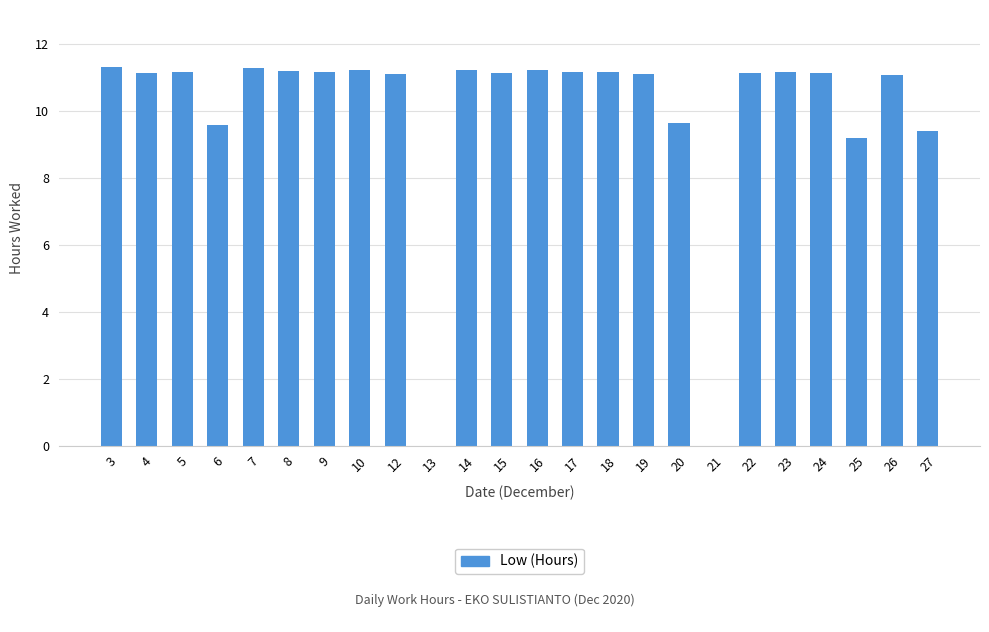

The value at 15 is 3.0. True or false?

False